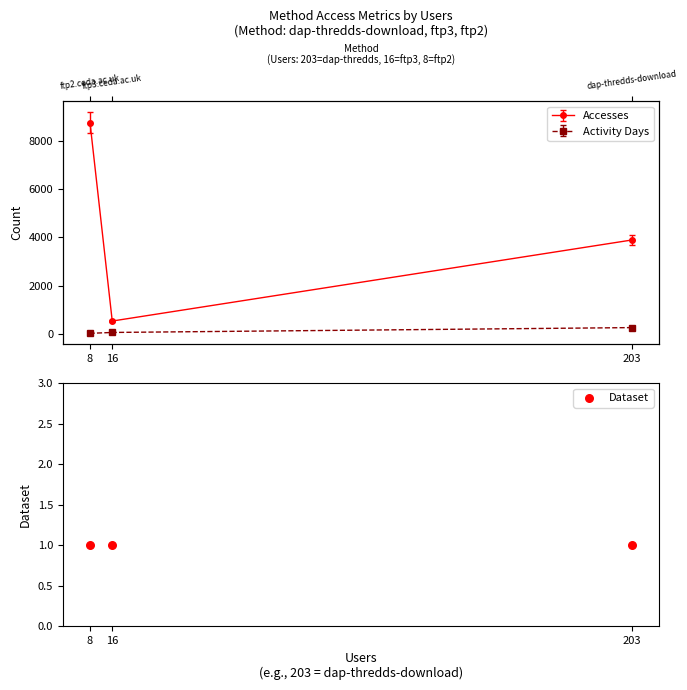

What are all the series names shown in the legend?

Accesses, Activity Days